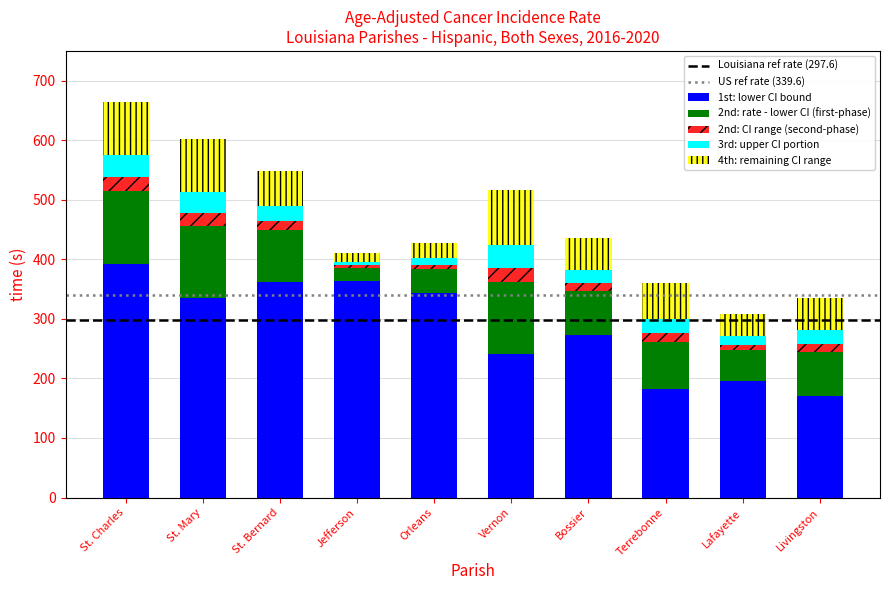

What is the highest value of the 1st: lower CI bound series?

391.6